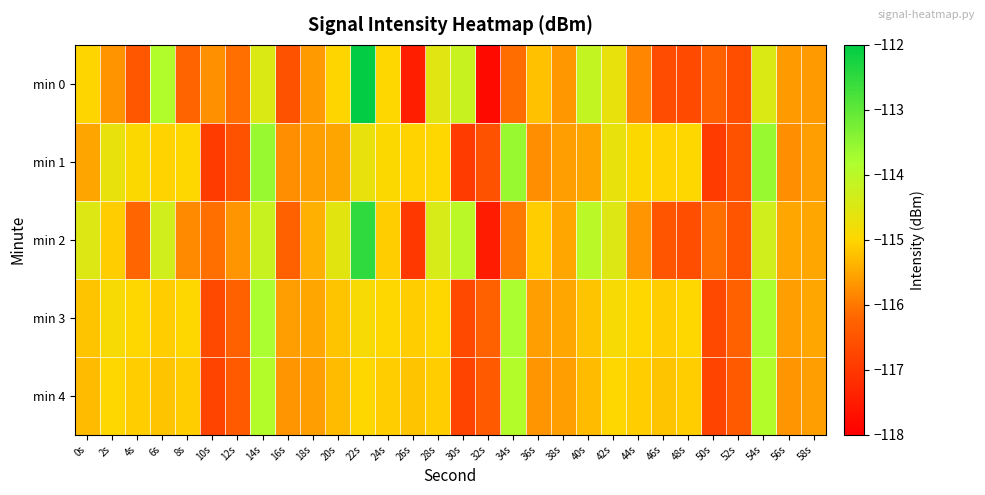

Rank the series by their maximum value, from highest to lowest.

min 0, min 2, min 1, min 3, min 4